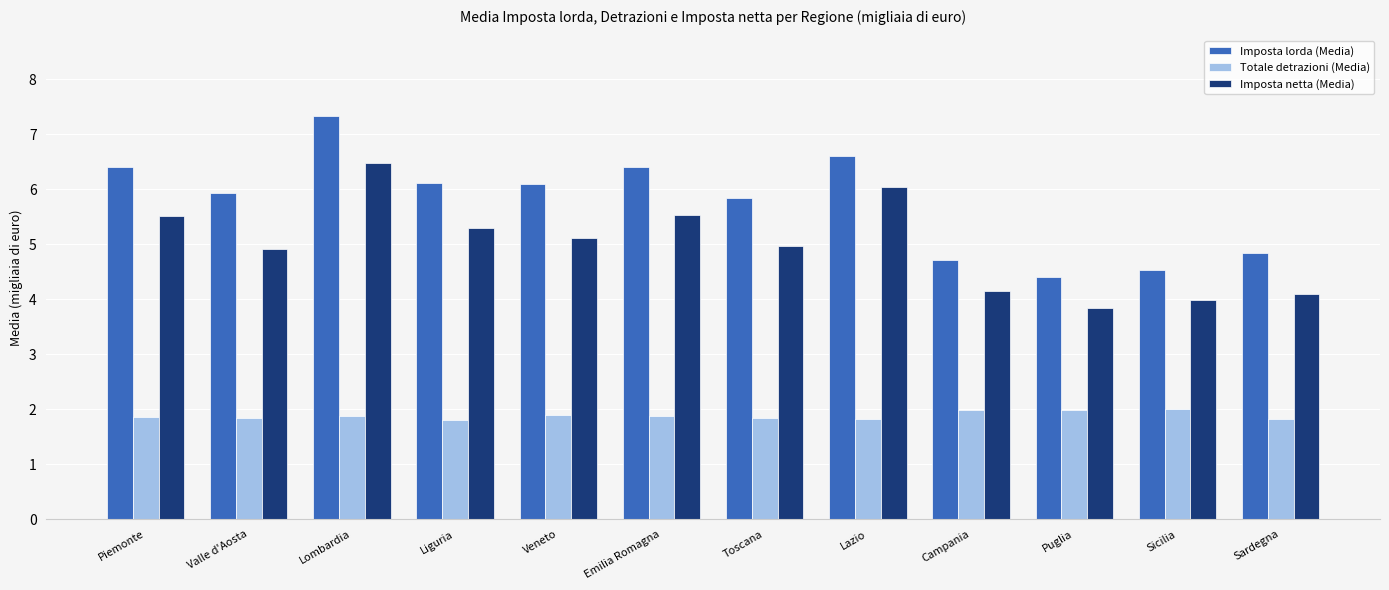

How many bars are there in each group?

3